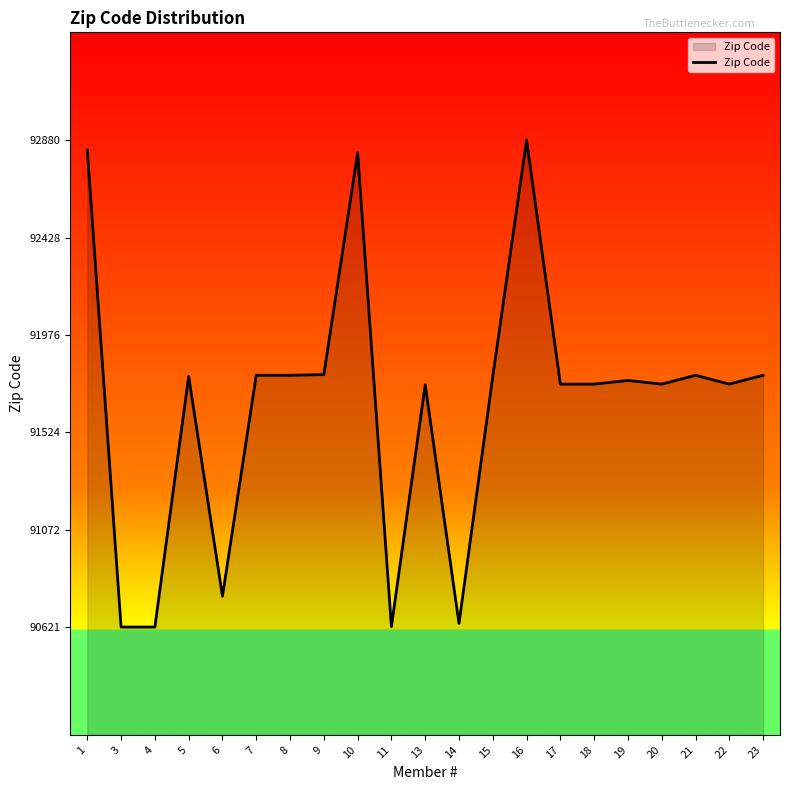

How many categories are shown in the chart?

21